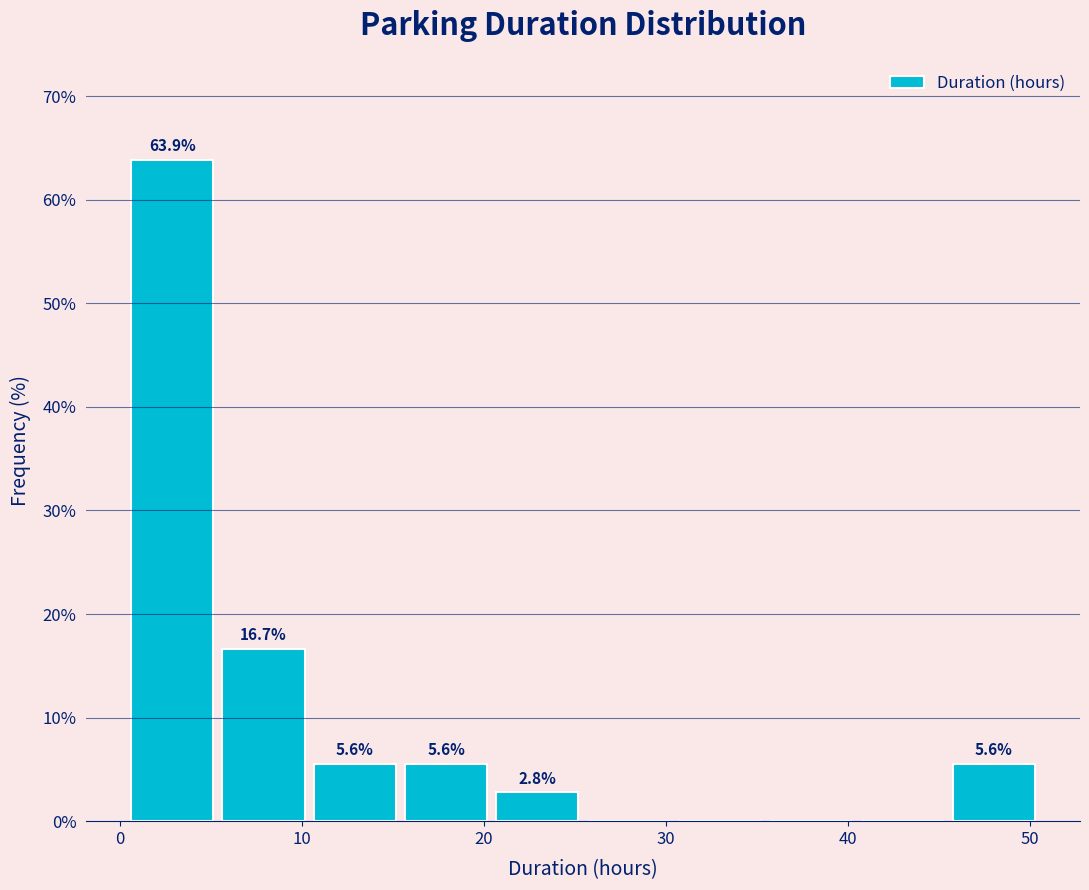

Which range on the x-axis has the tallest bar?

1 to 6